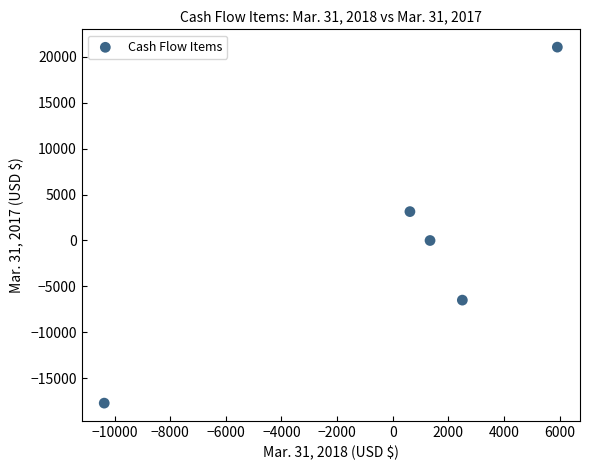

What is the range of Y values (max minus min)?

38730